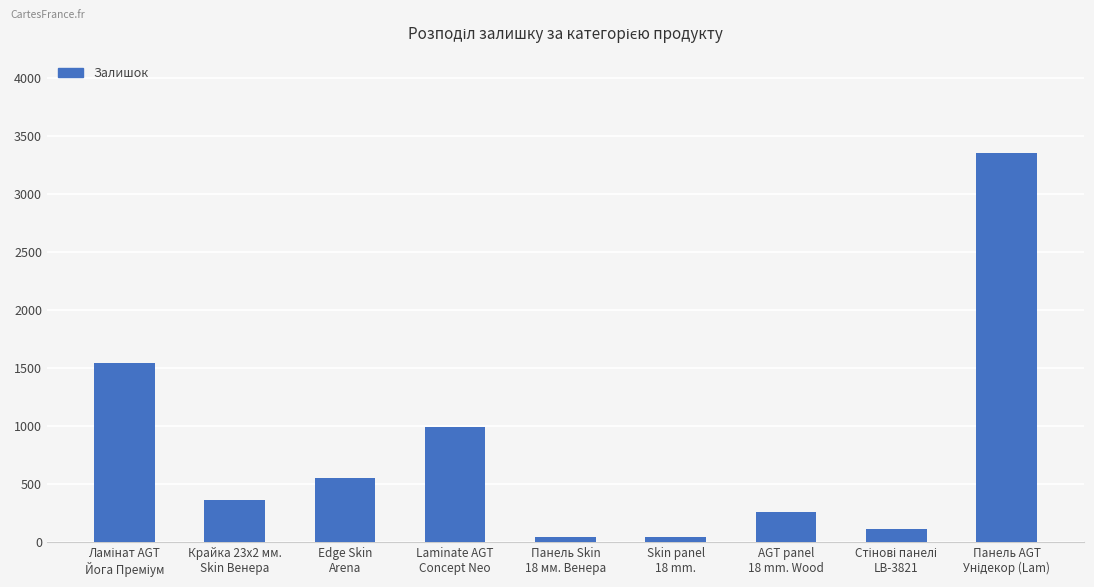

What is the difference between the maximum and minimum values?

3312